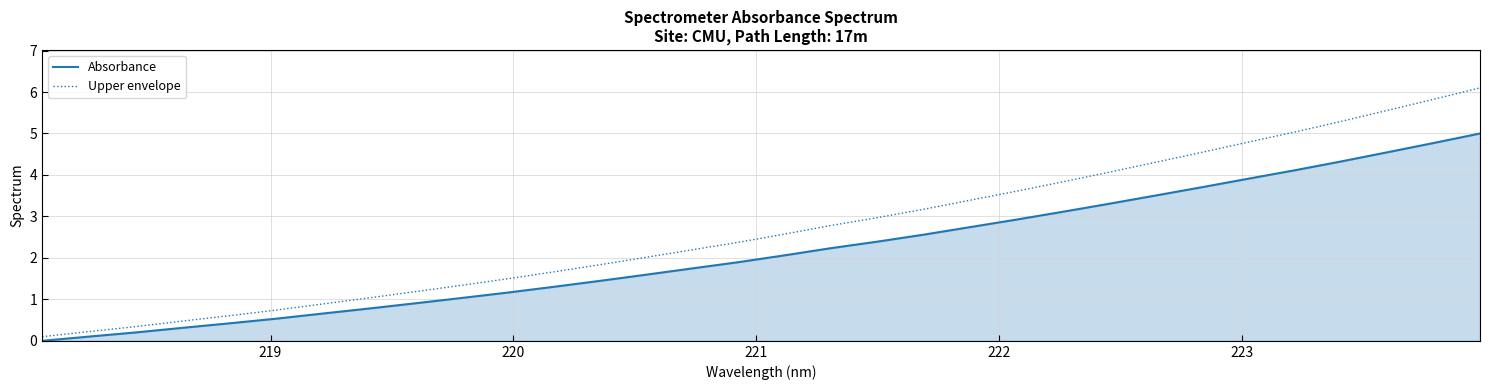

True or false: Absorbance has more than 1 interior local peaks.

False